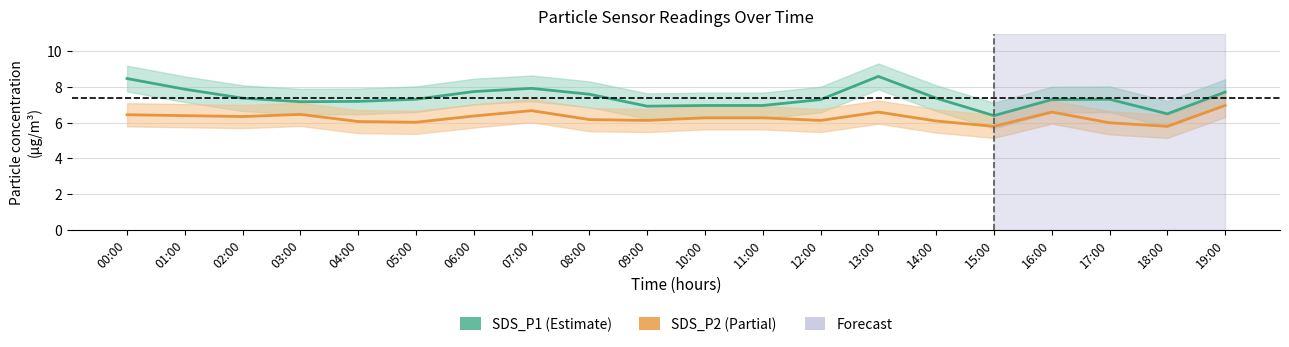

Where is the first local minimum for SDS_P2?

02:00